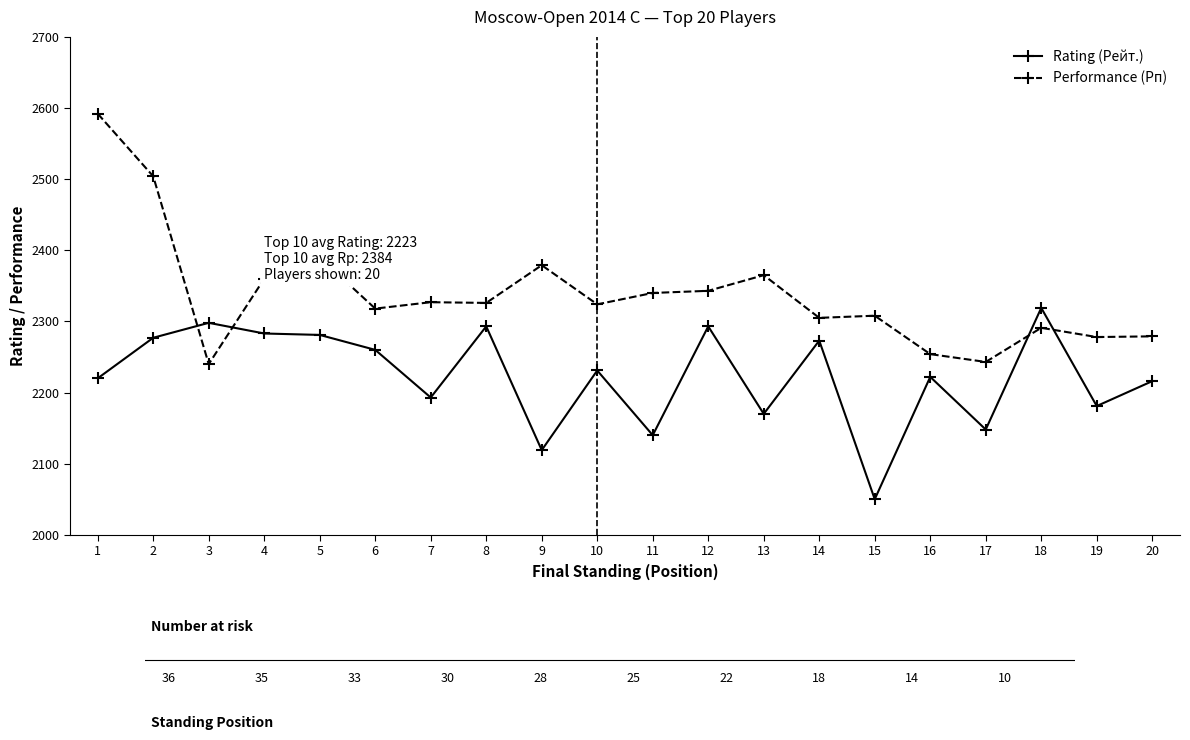

Between which two adjacent categories do Performance (Рп) and Rating (Рейт.) first intersect?

2 and 3